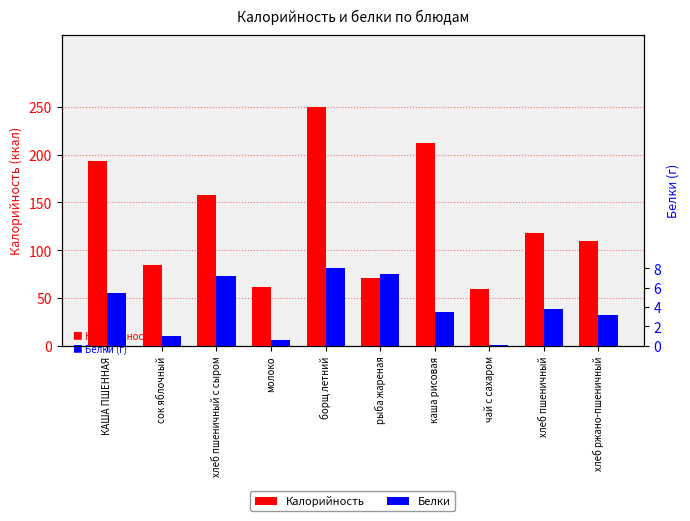

List the series in order of their peak value, lowest first.

Белки, Калорийность